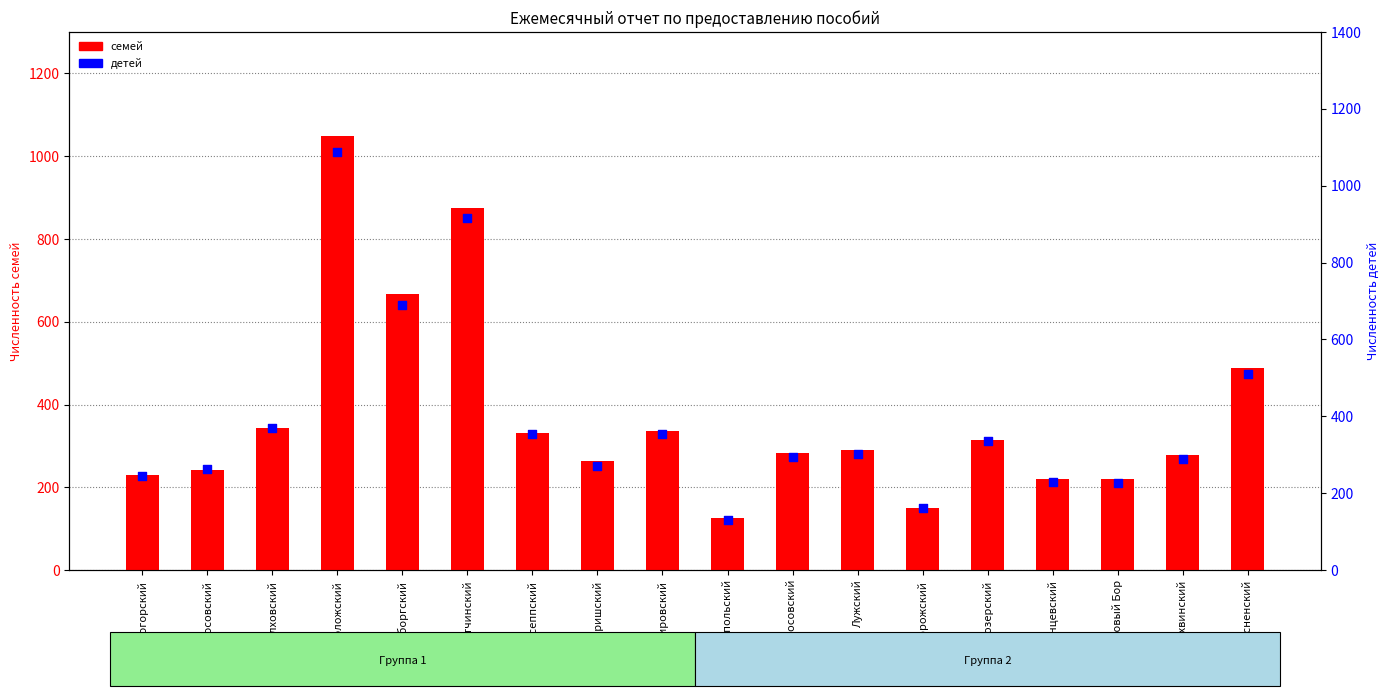

Which series reaches the maximum Y coordinate?

детей